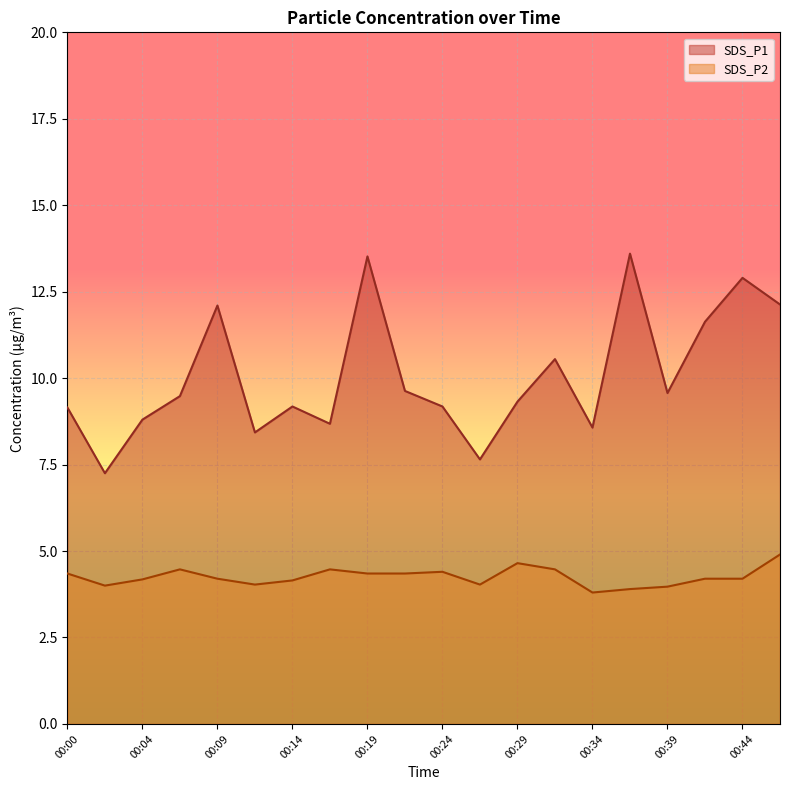

How many lines are shown in the chart?

2